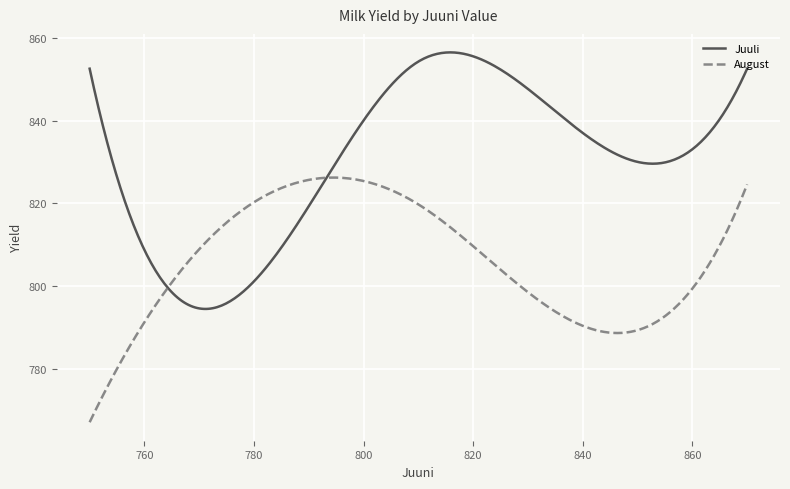

Rank the series by their maximum value, from highest to lowest.

Juuli, August